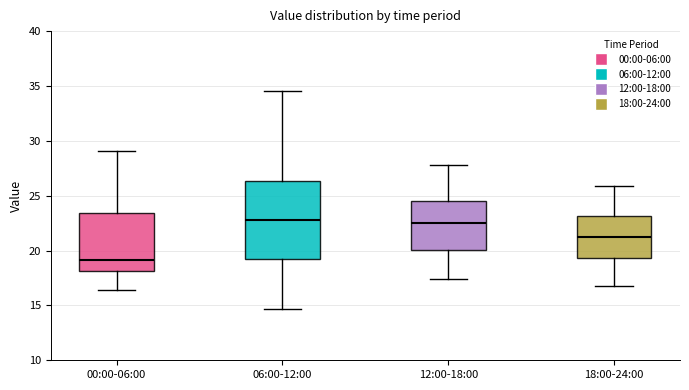

Reading left to right, transcribe this box plot: for each box, give where its median line is, the range the box spans, and where its two whiskers end, as read against the y-axis. The values are not printed on the chart, so give them approximately, as read against the axis.

00:00-06:00: median 19.0, box 18.0 to 23.5, whiskers 16.5 to 29.0
06:00-12:00: median 23.0, box 19.0 to 26.5, whiskers 14.5 to 34.5
12:00-18:00: median 22.5, box 20.0 to 24.5, whiskers 17.5 to 28.0
18:00-24:00: median 21.5, box 19.5 to 23.0, whiskers 17.0 to 26.0